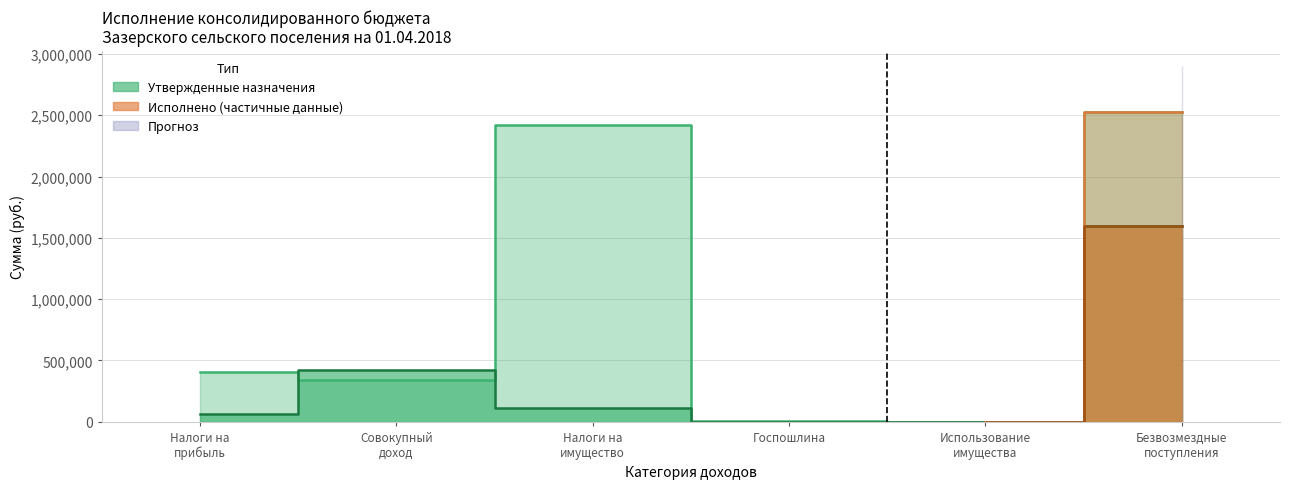

Is the value of Утвержденные назначения at Безвозмездные поступления greater than the value of Исполнено at Использование имущества?

Yes